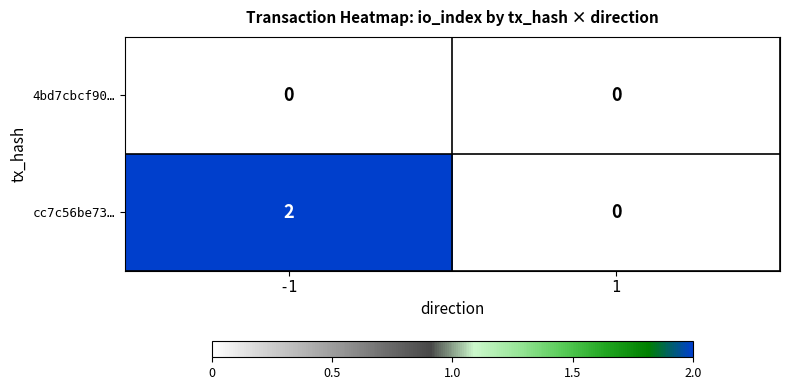

Reading left to right, transcribe all the data shown in this chart.

4bd7cbcf90…: 0	0
cc7c56be73…: 2	0